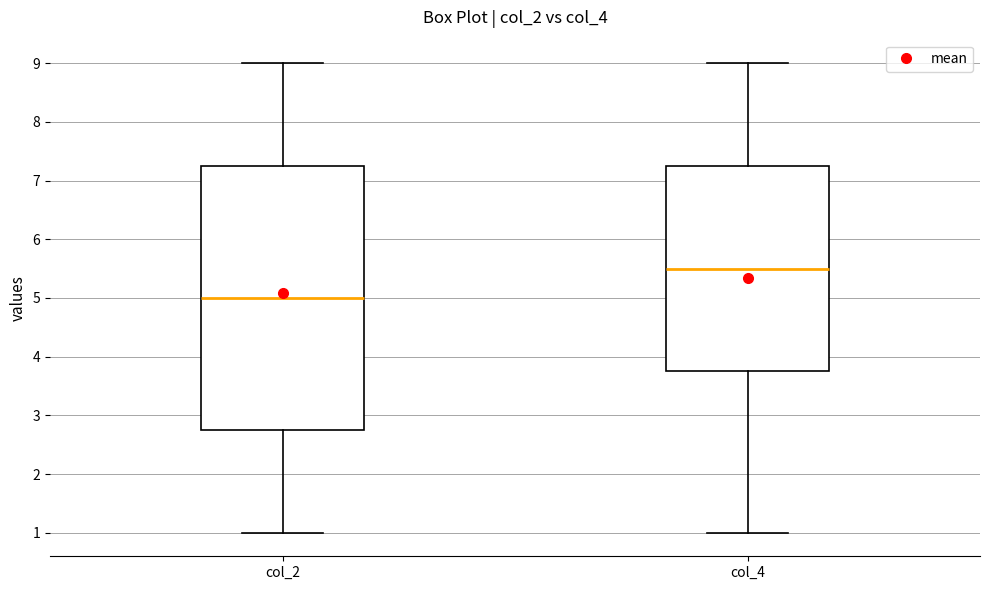

Where does the lower whisker of the box for col_4 end on the y-axis? The values are not printed on the chart, so give them approximately, as read against the axis.

1.0